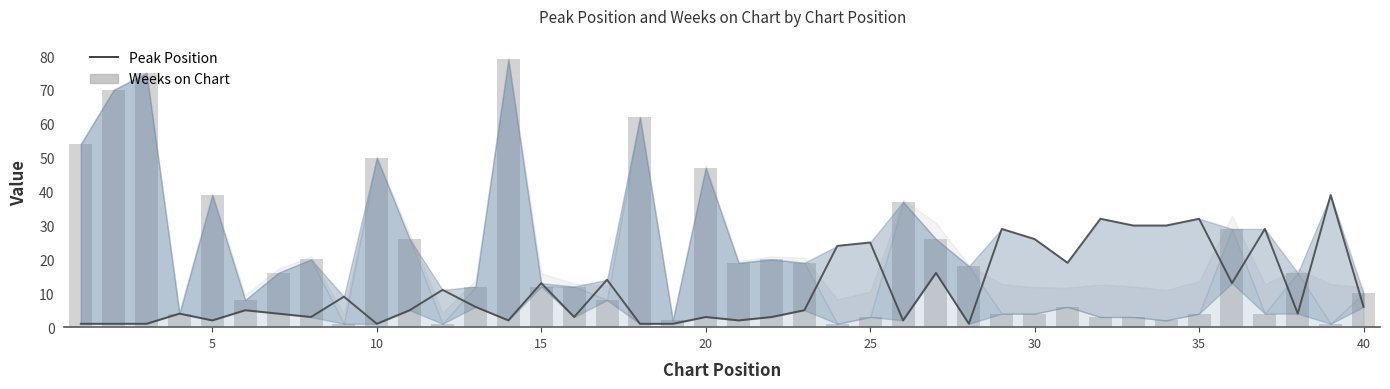

What is the highest value of the Peak Position series?

39